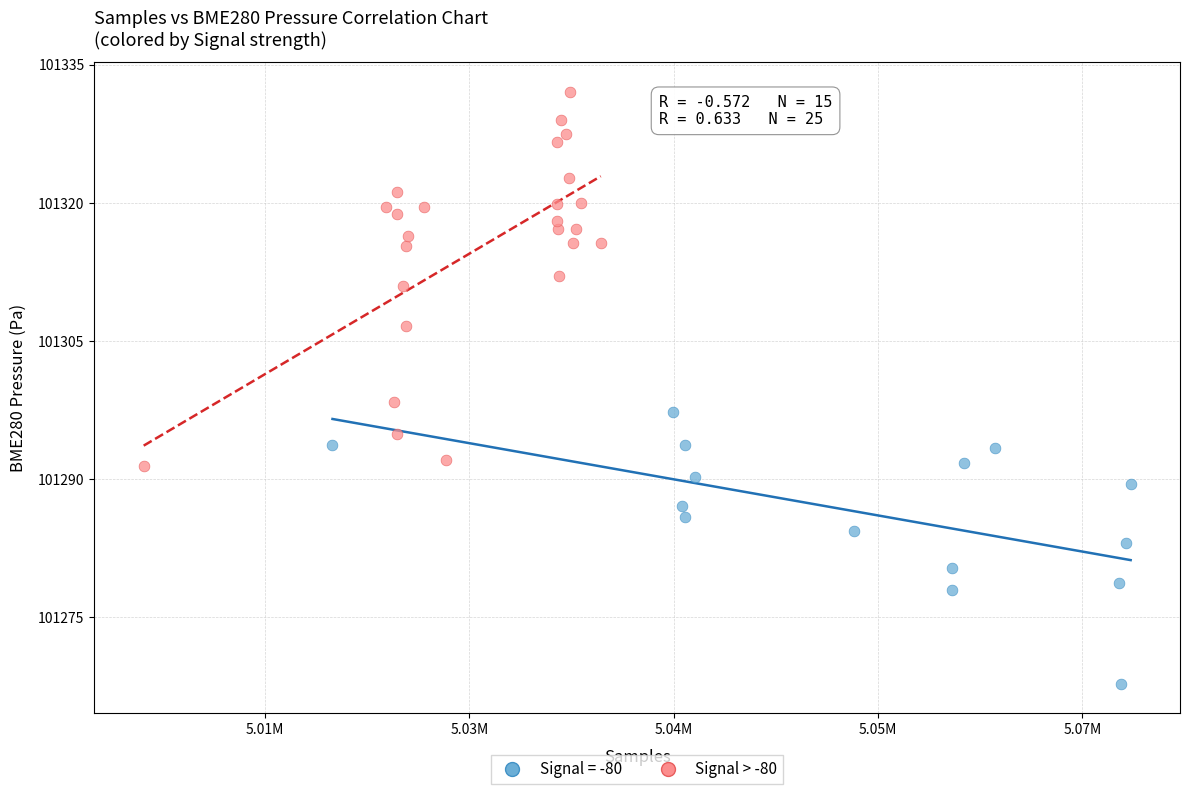

Which series has the widest spread of Y values?

Signal > -80